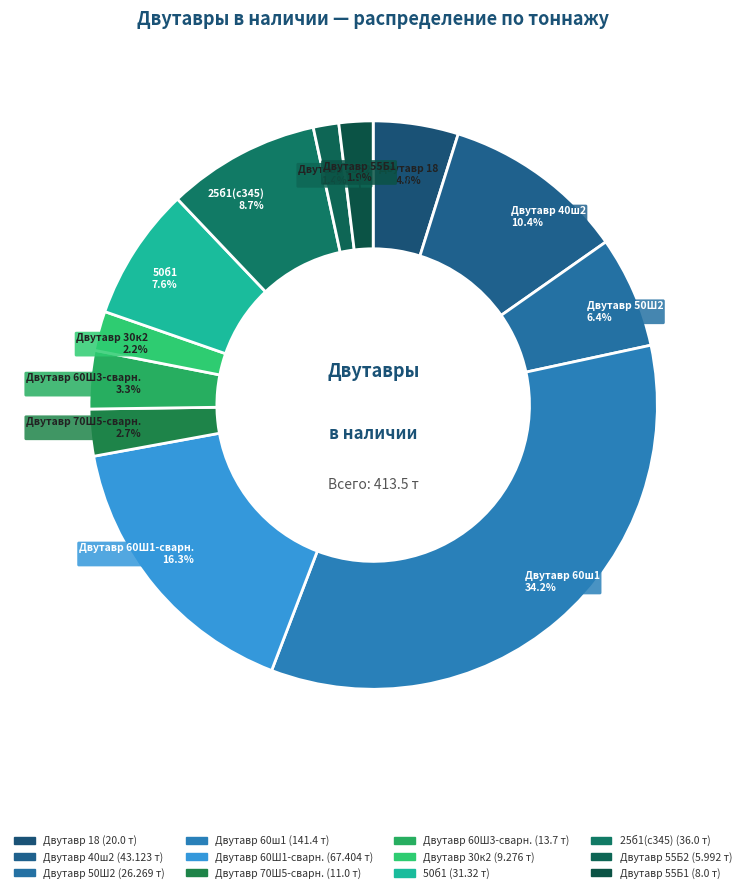

Which category has the biggest portion of the pie?

Двутавр 60ш1